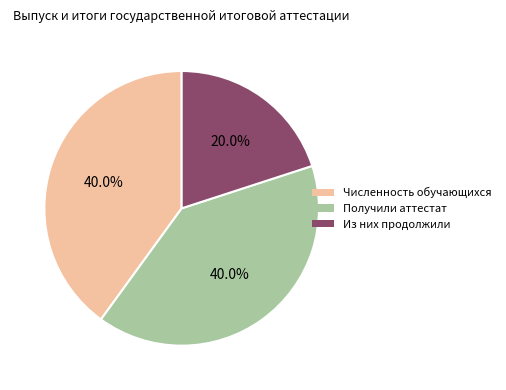

To the nearest percent, what is the combined percentage of Из них продолжили and Численность обучающихся?

60%